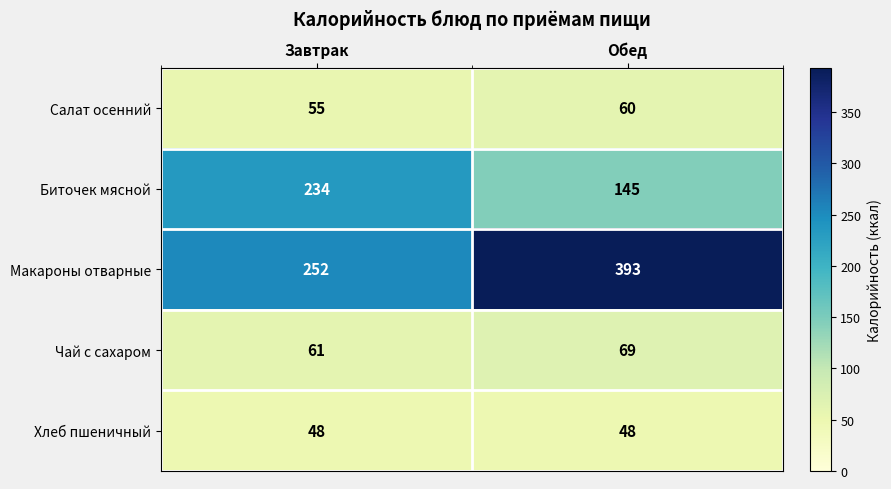

Reading left to right, transcribe all the data shown in this chart.

Салат осенний: Завтрак=55	Обед=60
Биточек мясной: Завтрак=234	Обед=145
Макароны отварные: Завтрак=252	Обед=393
Чай с сахаром: Завтрак=61	Обед=69
Хлеб пшеничный: Завтрак=48	Обед=48